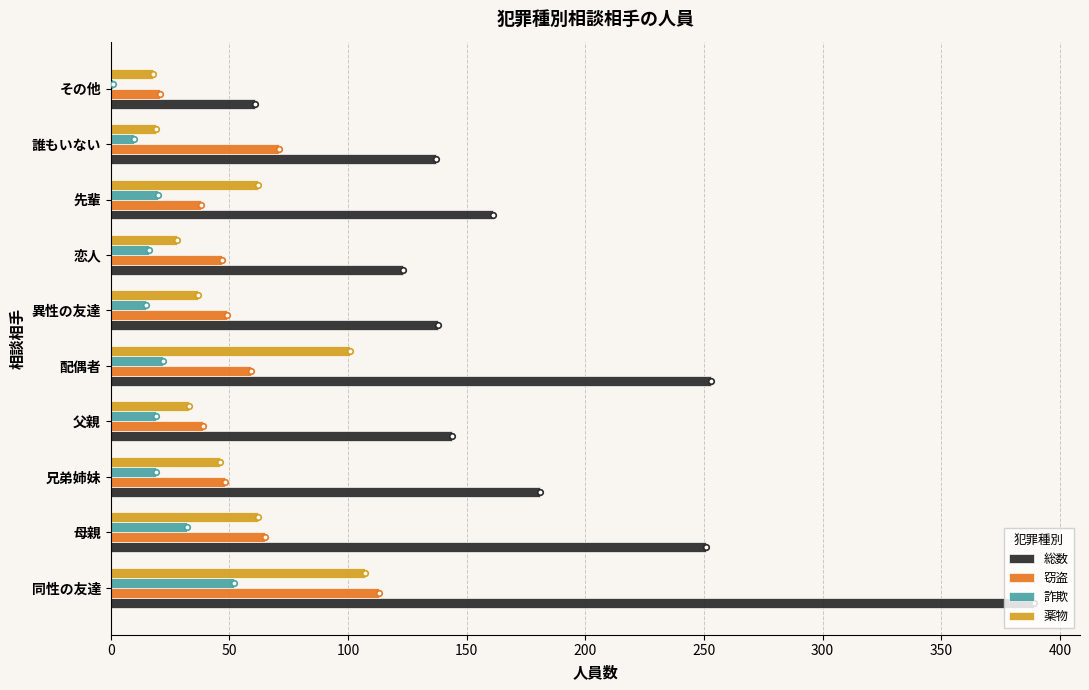

Which category has the highest value in the 窃盗 series?

同性の友達